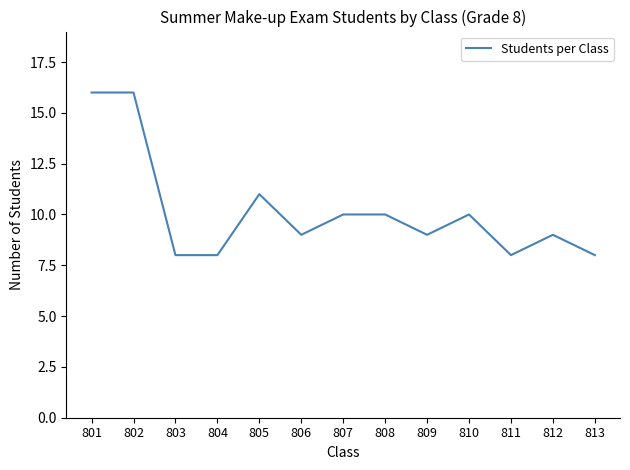

What is the difference between the values at 810 and 802?

6